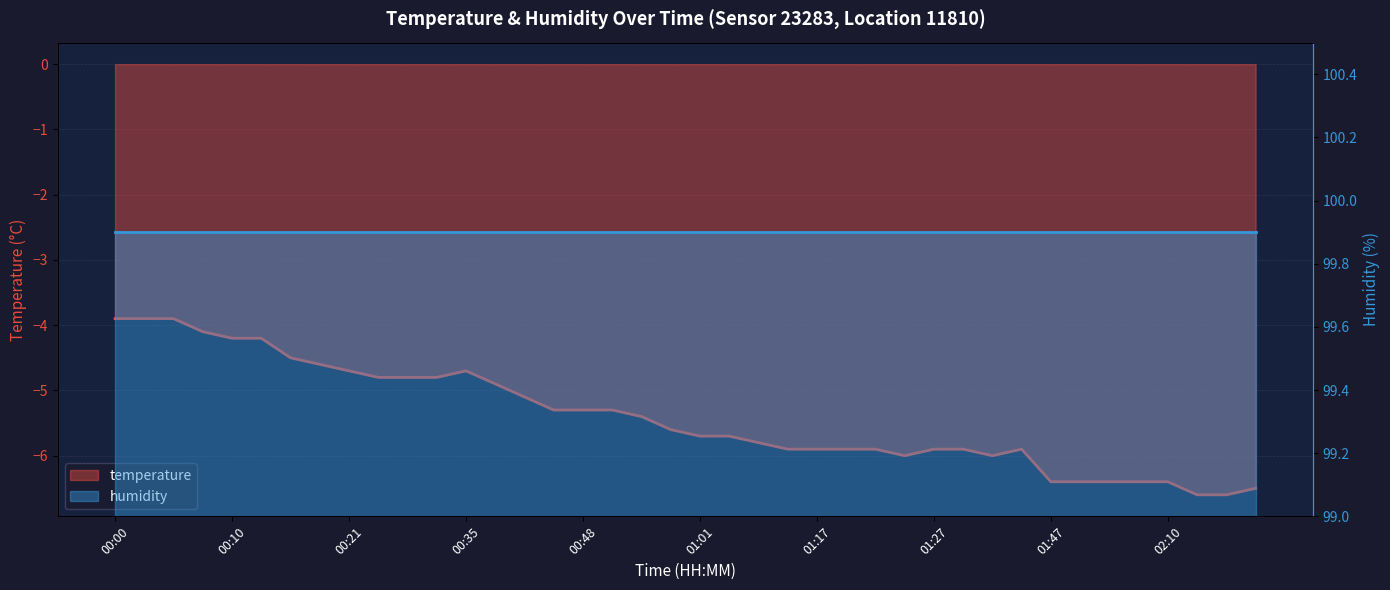

List the labels in order of value, largest first.

00:00, 00:02, 00:05, 00:08, 00:10, 00:12, 00:15, 00:17, 00:21, 00:35, 00:24, 00:26, 00:30, 00:39, 00:43, 00:46, 00:48, 00:50, 00:56, 00:59, 01:01, 01:05, 01:08, 01:14, 01:17, 01:20, 01:22, 01:27, 01:30, 01:35, 01:25, 01:33, 01:47, 01:56, 02:01, 02:04, 02:10, 02:21, 02:16, 02:18